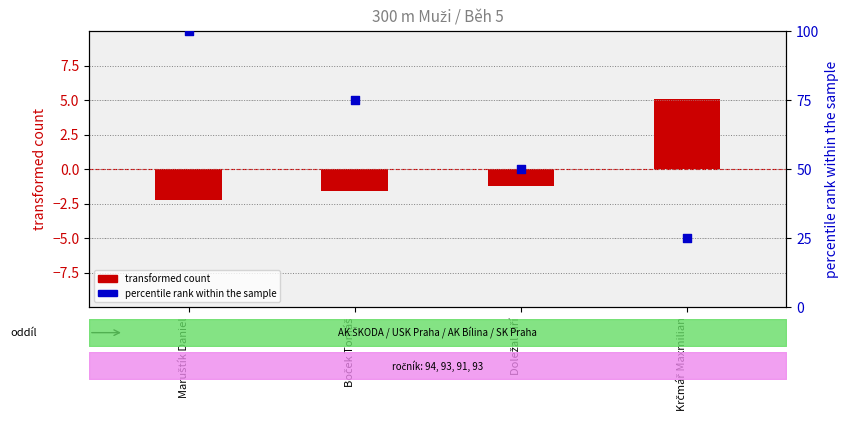

At how many categories does at least one series exceed 39?

3